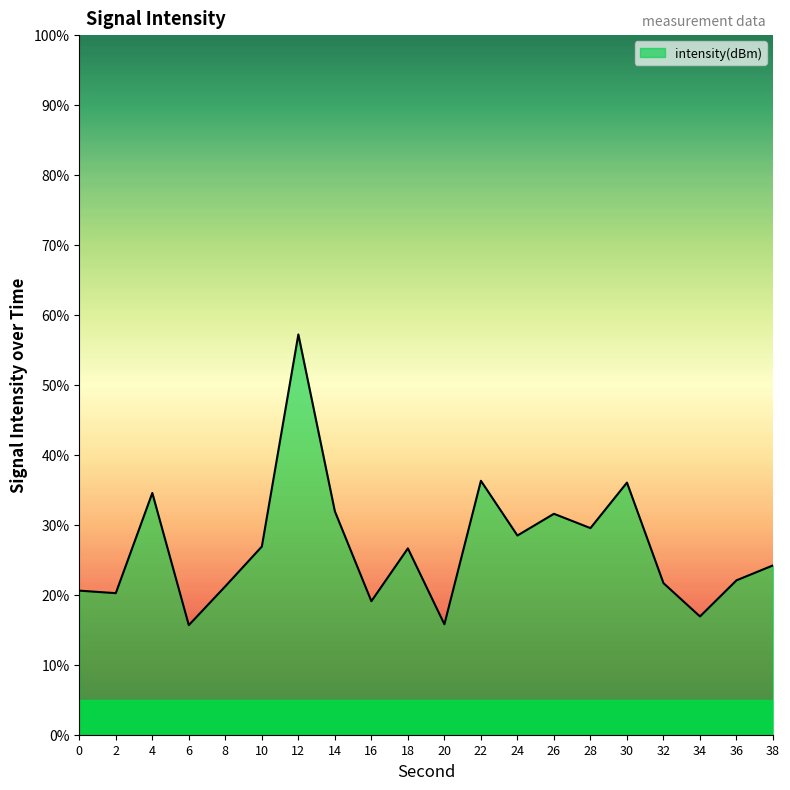

What is the difference between the maximum and minimum values?

41.6